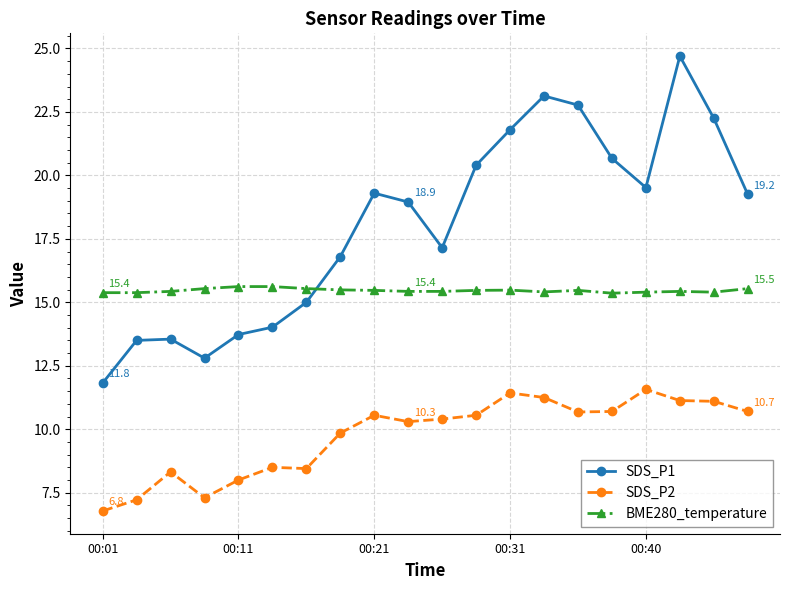

What is the minimum value for BME280_temperature?

15.4